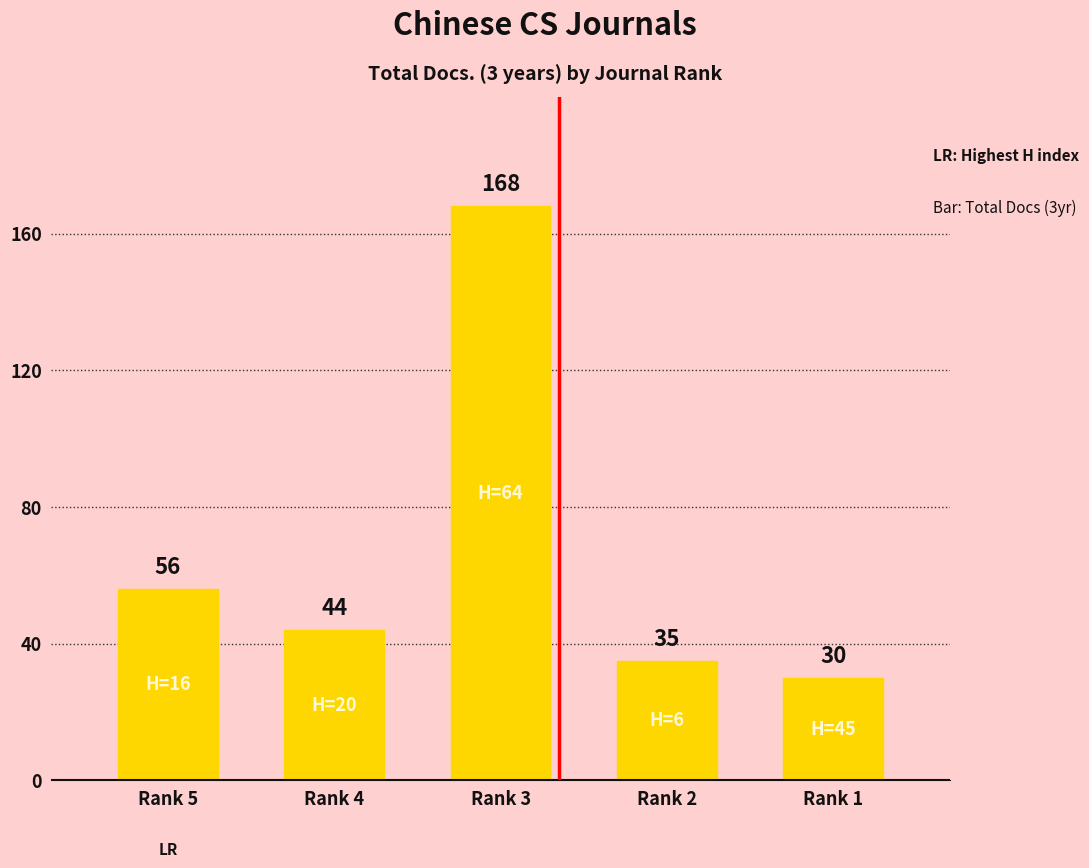

What is the difference between the values at Rank 5 and Rank 4?

12